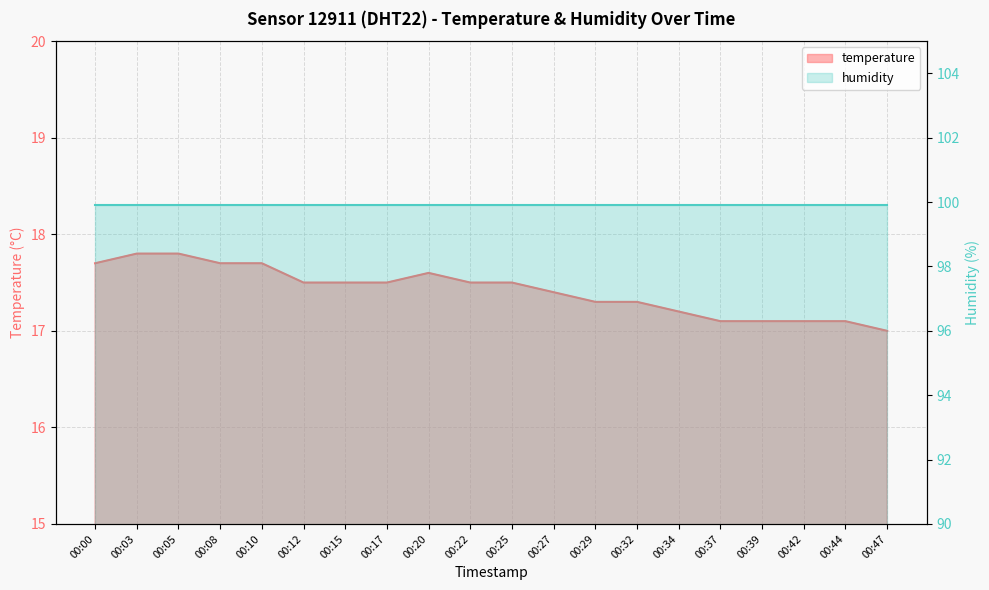

At which label is the value closest to 17?

00:47